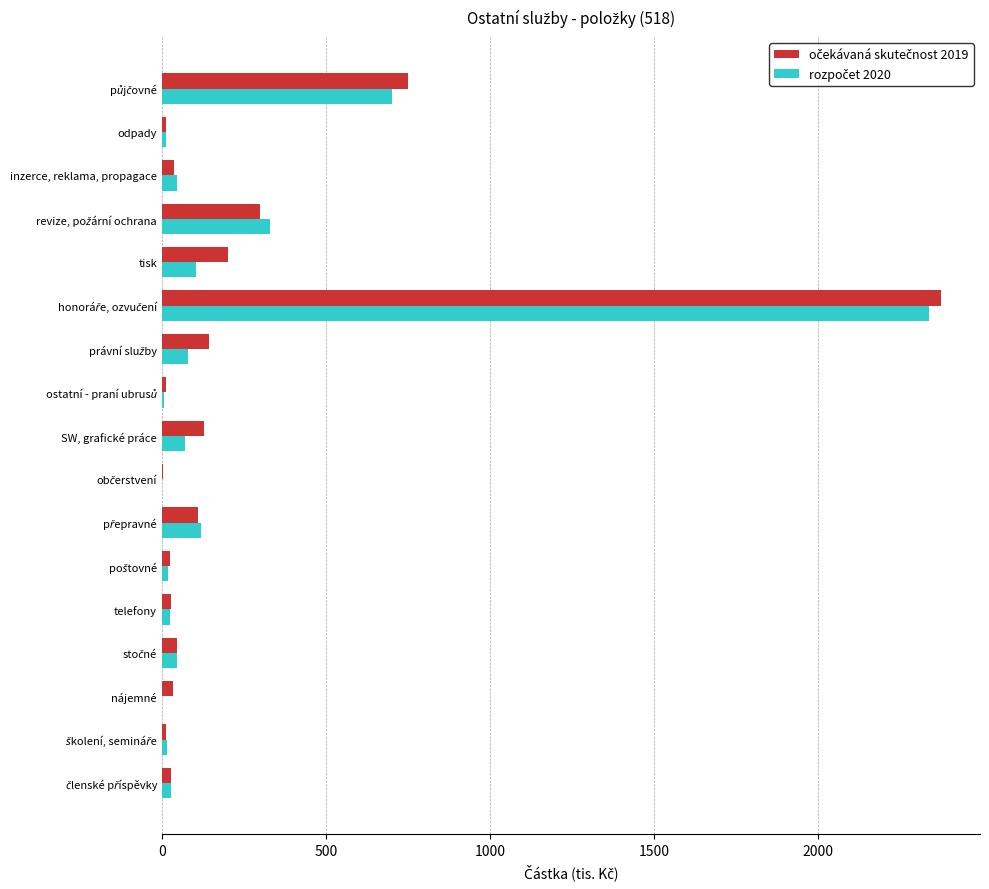

What is the maximum value shown in the chart?

2374